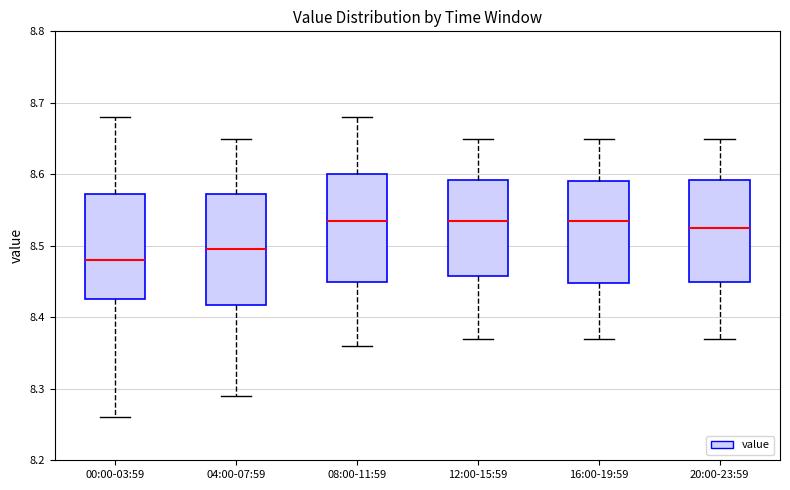

Which box has the lowest median line?

00:00-03:59